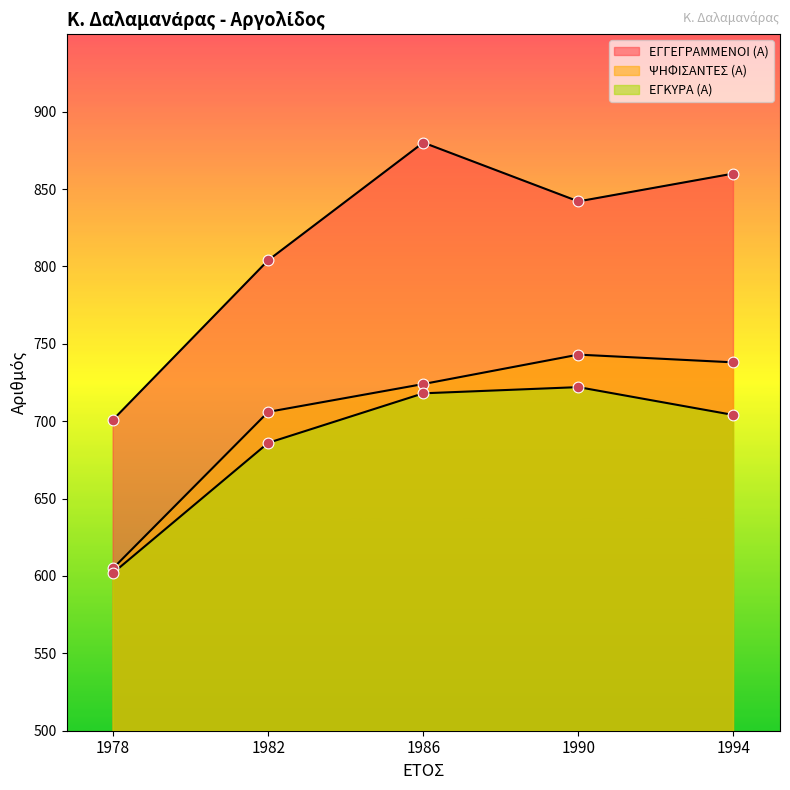

What is the total value across all series at 1986?

2322